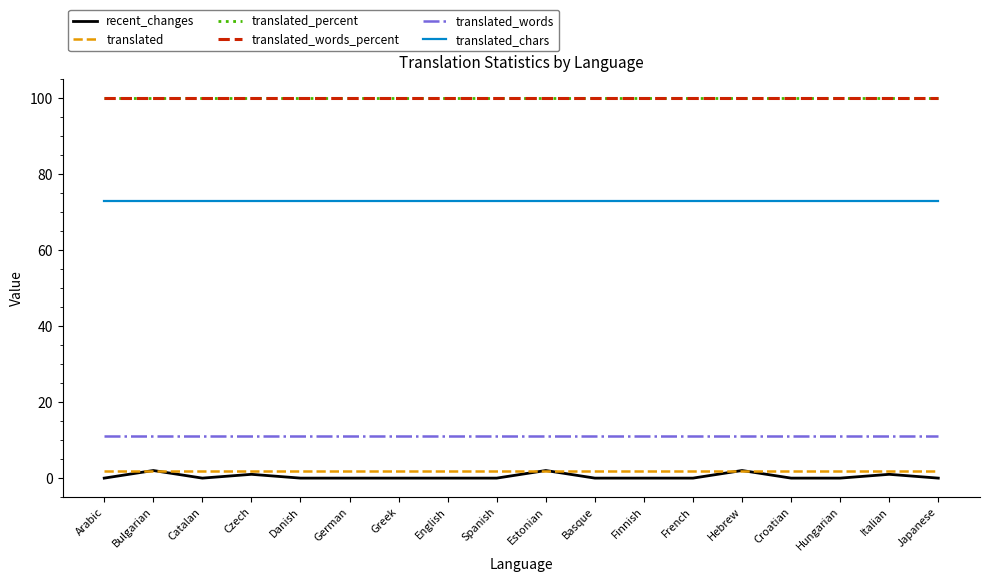

Is the value of translated at Danish greater than the value of translated_chars at Czech?

No